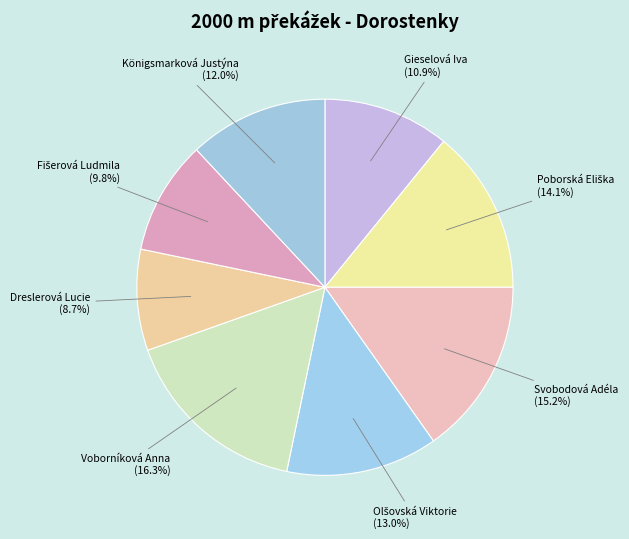

How many segments does this pie chart have?

8